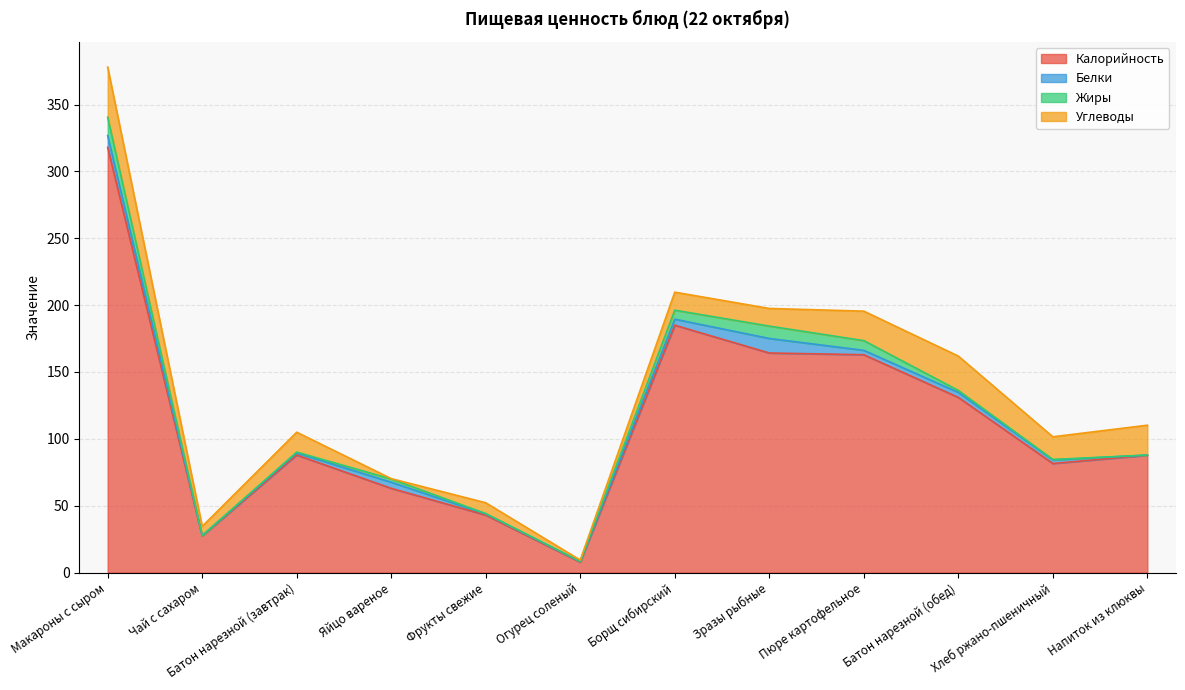

Does the chart display data point markers on the line(s)?

No